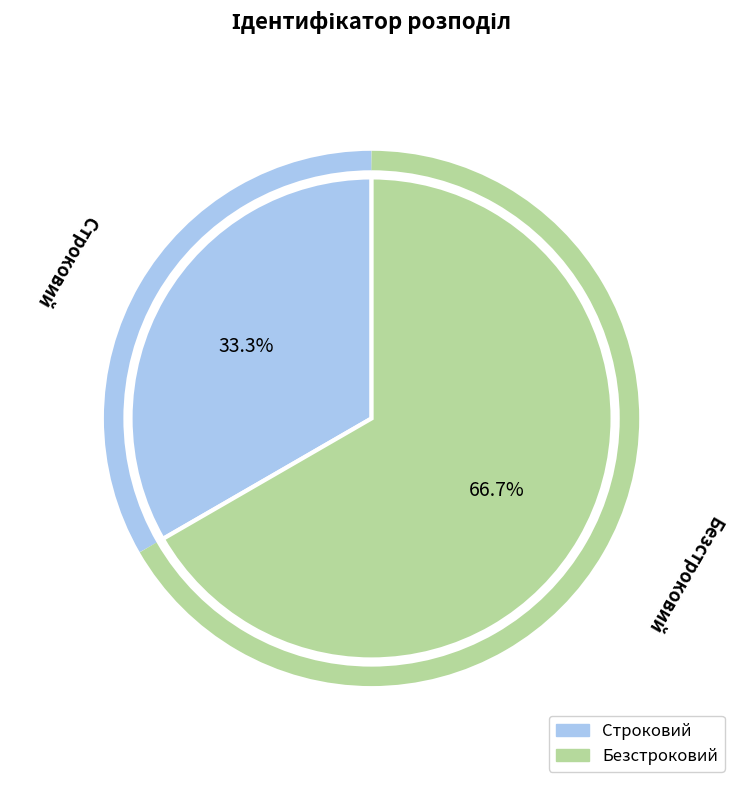

To the nearest percent, what is the combined percentage of Строковий and Безстроковий?

100%